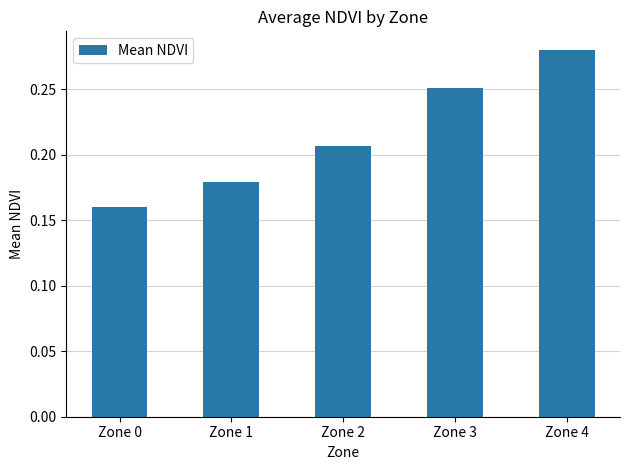

Between Zone 3 and Zone 2, which is larger?

Zone 3